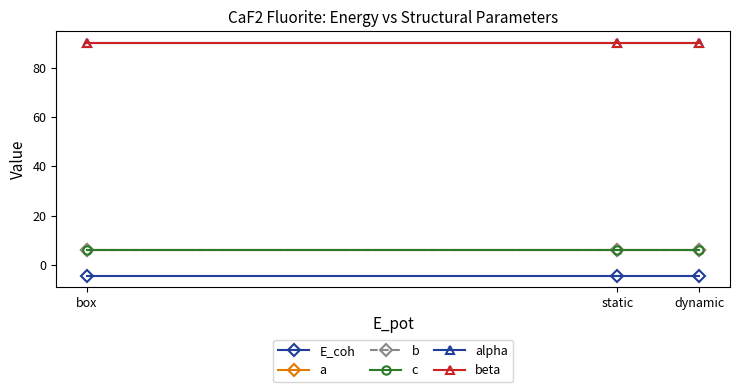

Which category has the lowest value in the beta series?

box